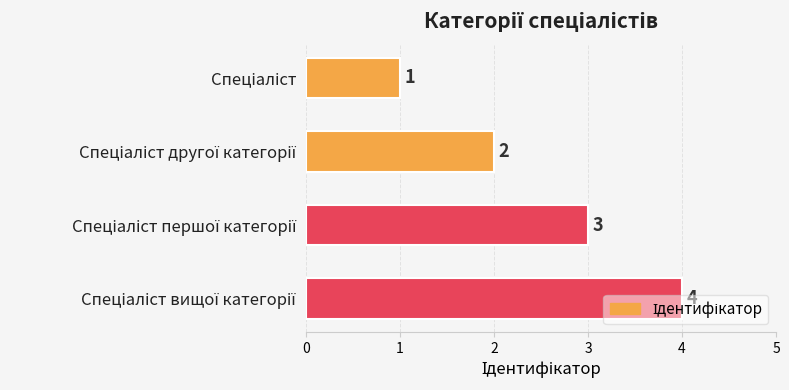

What is the maximum value shown in the chart?

4